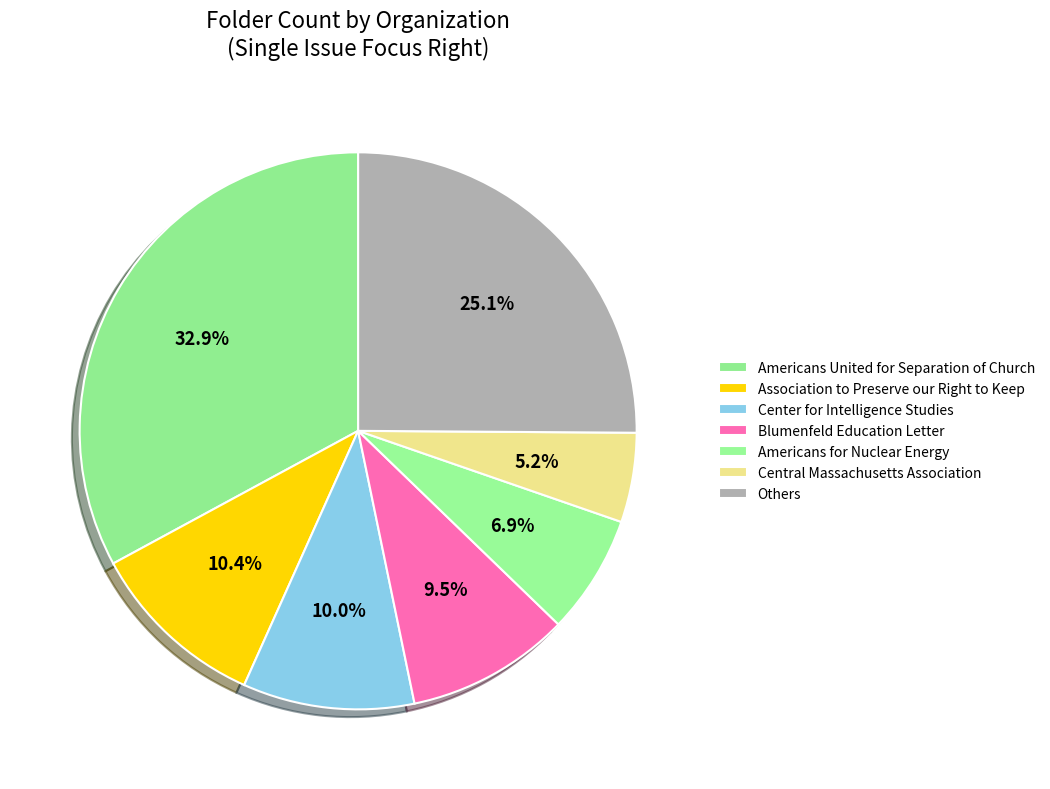

How many slices are in this pie chart?

7